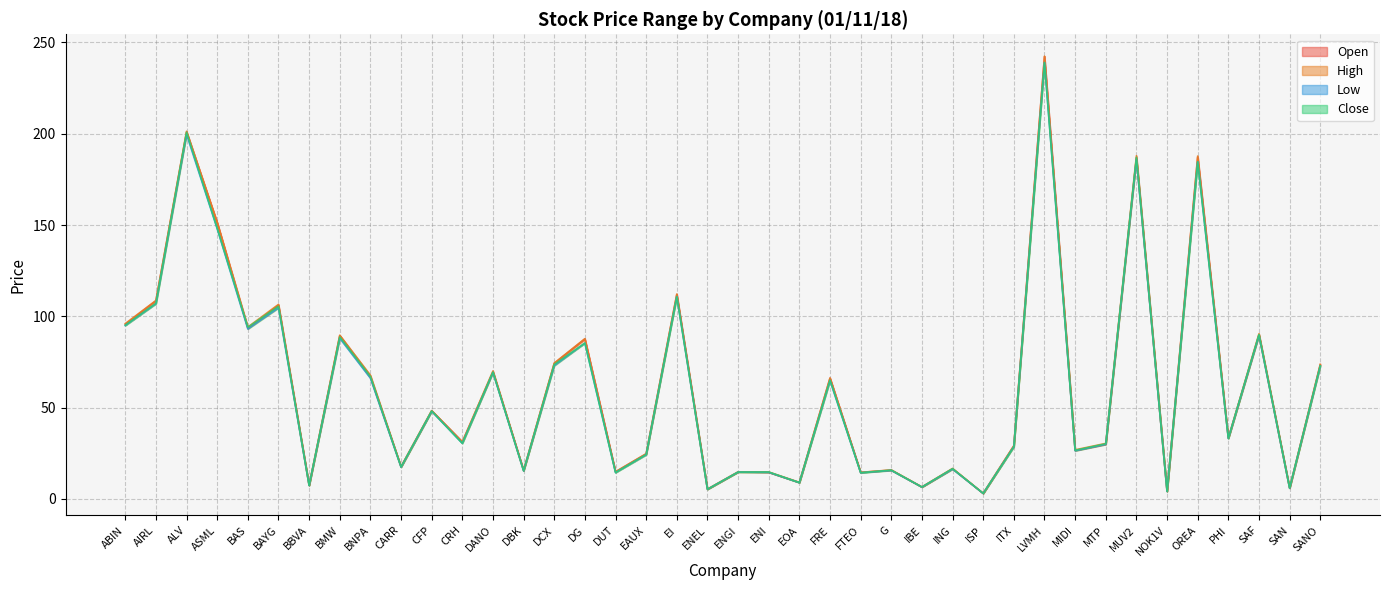

Reading left to right, transcribe all the data shown in this chart.

Open line: 95.6	108.5	200.9	151.2	93.4	106.1	7.3	89.4	66.6	17.6	48.2	31.2	69.5	15.6	74.2	87.6	14.8	24.7	111.9	5.2	14.7	14.5	9.0	66.1	14.5	15.7	6.5	16.5	3.0	29.1	242.2	26.5	29.8	186.8	4.1	187.2	33.2	89.8	5.8	73.5
High line: 96.0	108.7	201.3	151.4	94.1	106.5	7.5	89.6	67.7	17.6	48.3	31.2	70.1	15.6	74.4	87.7	14.8	24.7	112.2	5.3	14.8	14.7	9.0	66.2	14.5	15.8	6.5	16.6	3.0	29.1	242.5	26.8	30.4	187.9	4.1	187.8	33.3	90.5	6.0	73.6
Low line: 94.9	106.8	199.6	147.9	93.0	104.6	7.3	87.9	66.1	17.3	47.9	30.4	69.2	15.3	72.9	85.3	14.4	24.1	110.8	5.2	14.6	14.5	8.9	64.8	14.3	15.6	6.4	16.3	3.0	28.6	239.0	26.3	29.8	186.1	4.0	184.7	33.0	89.5	5.8	72.7
Close line: 95.1	107.1	200.8	148.2	94.0	105.5	7.3	88.7	67.0	17.5	48.1	30.5	69.4	15.3	73.6	85.3	14.4	24.3	110.8	5.2	14.7	14.7	8.9	65.0	14.3	15.7	6.5	16.5	3.0	28.6	239.0	26.6	30.2	187.1	4.1	184.7	33.2	90.0	5.9	72.9